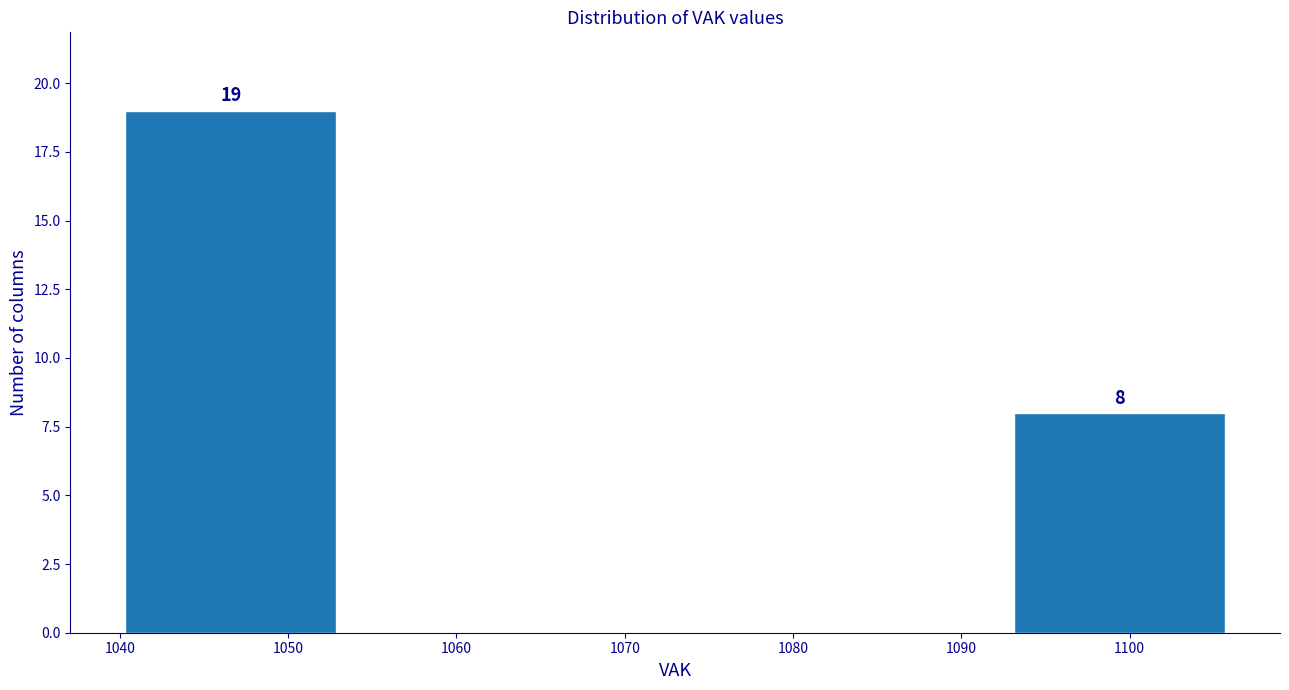

Over which range of the x-axis is the bar tallest?

1040.0 to 1053.2